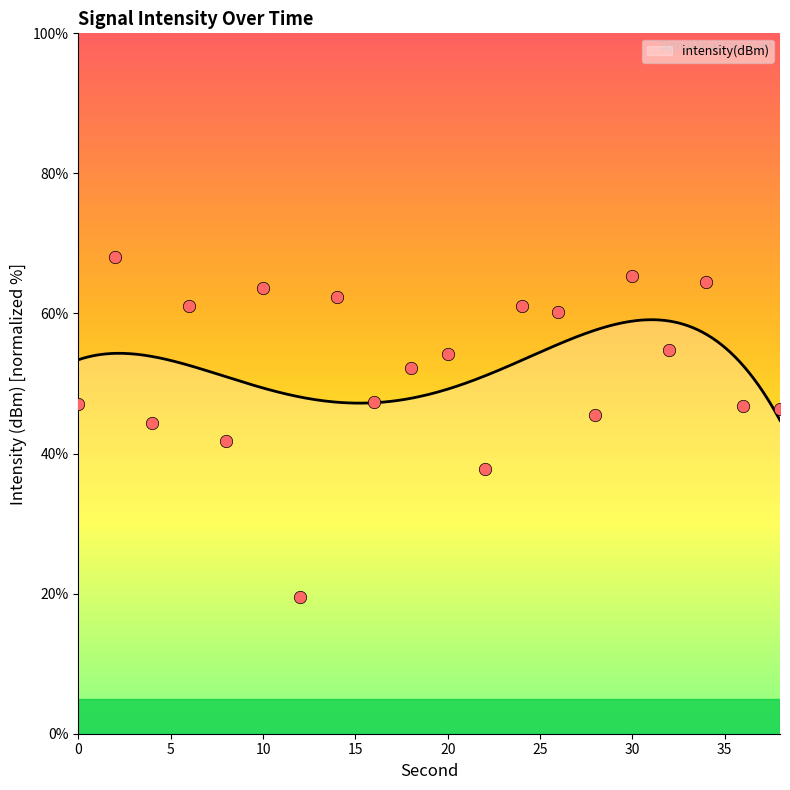

What is the ratio of the value at 10 to the value at 16?

1.3